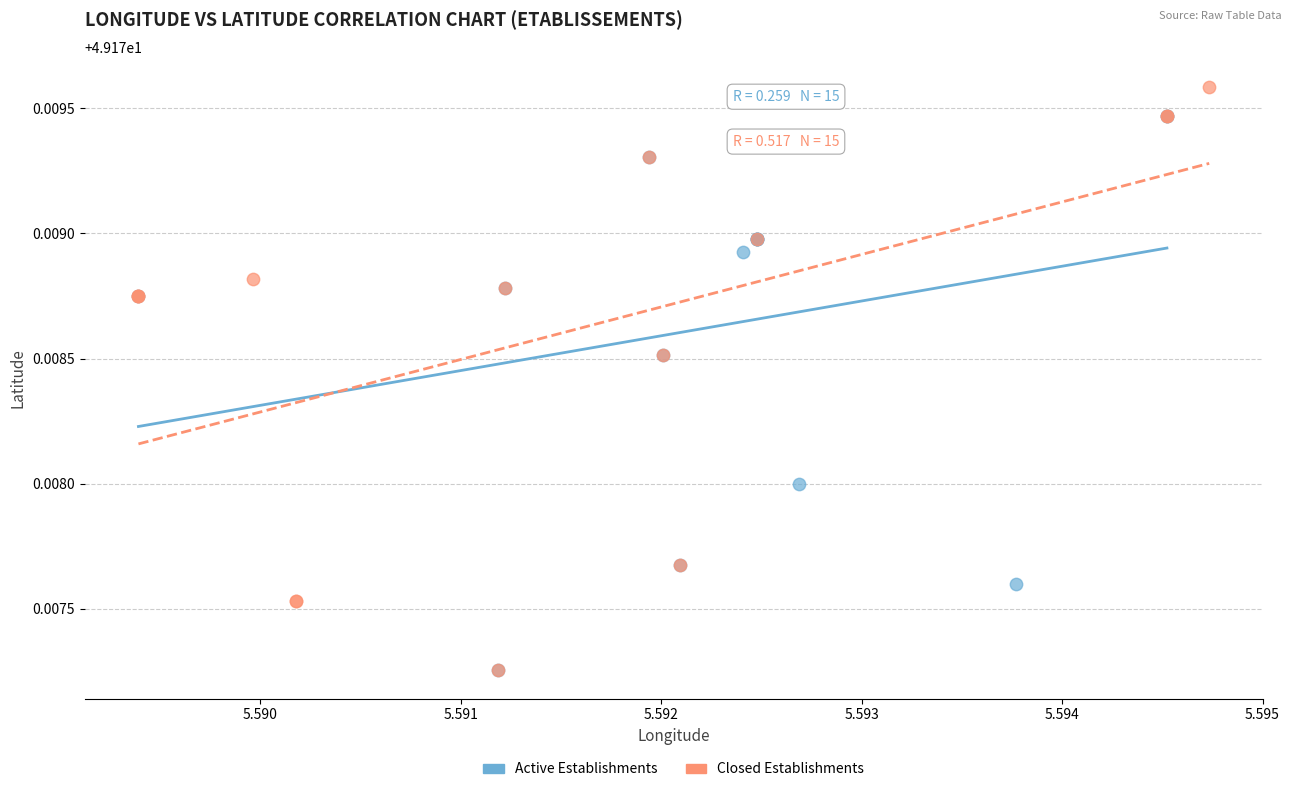

Which series reaches the maximum Y coordinate?

Closed Establishments